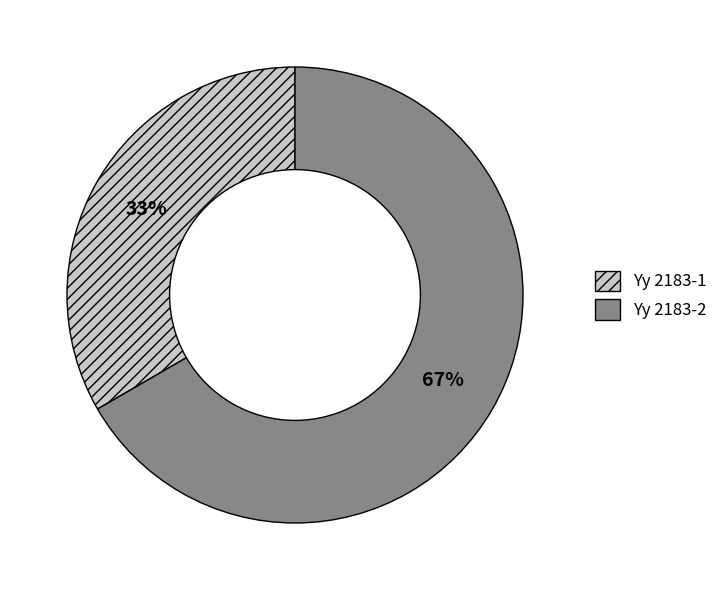

To the nearest percent, what is the average slice percentage?

50%